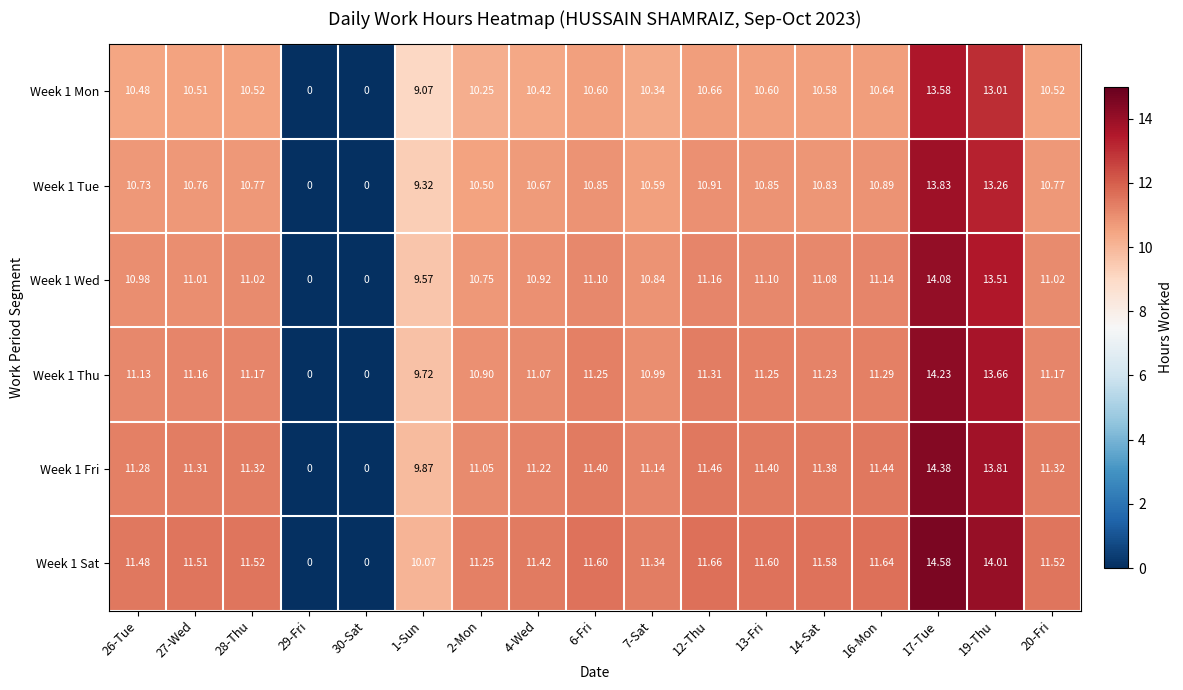

How many series are shown in this chart?

6